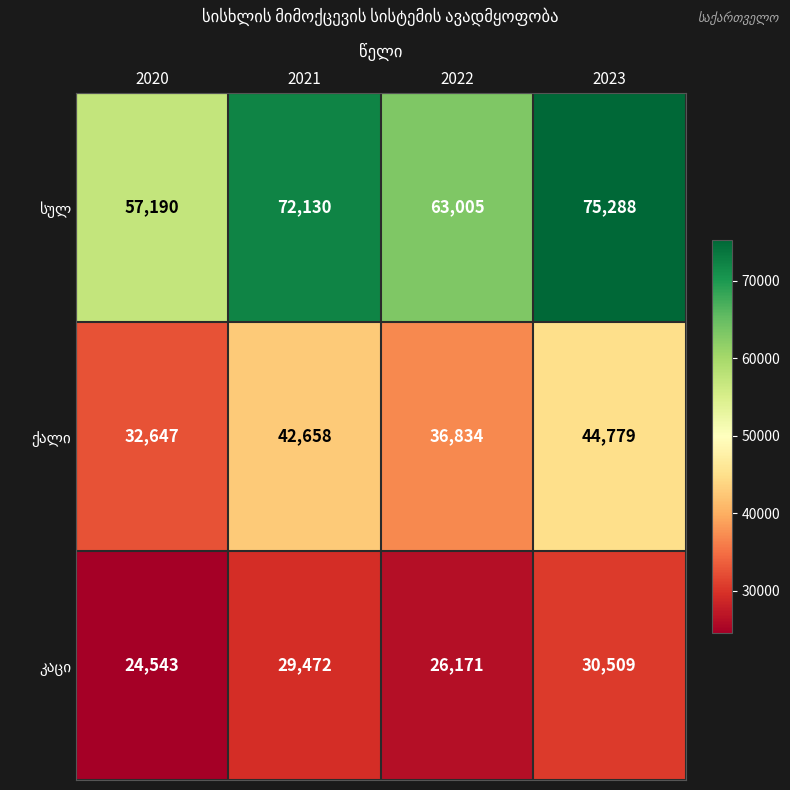

What is the difference between the highest and lowest values at 2023?

44779